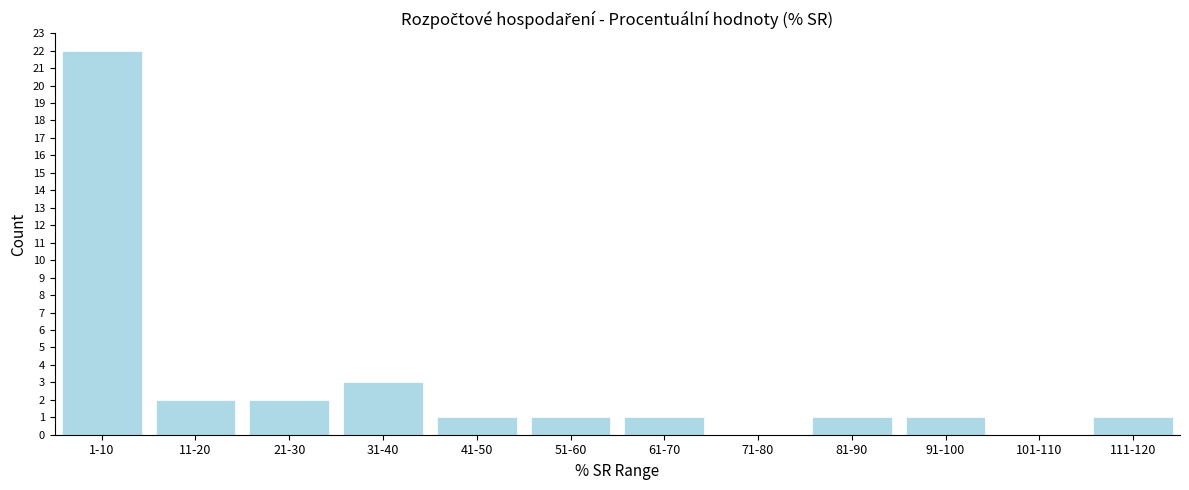

Reading left to right, list all the values displayed in this chart.

1-10=22	11-20=2	21-30=2	31-40=3	41-50=1	51-60=1	61-70=1	71-80=0	81-90=1	91-100=1	101-110=0	111-120=1